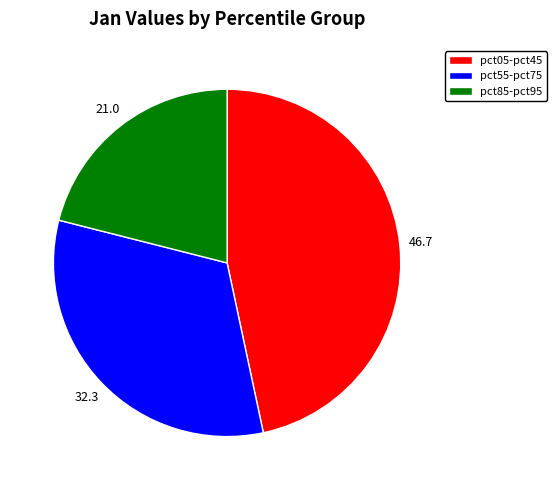

Is there any slice that represents more than half of the pie?

No